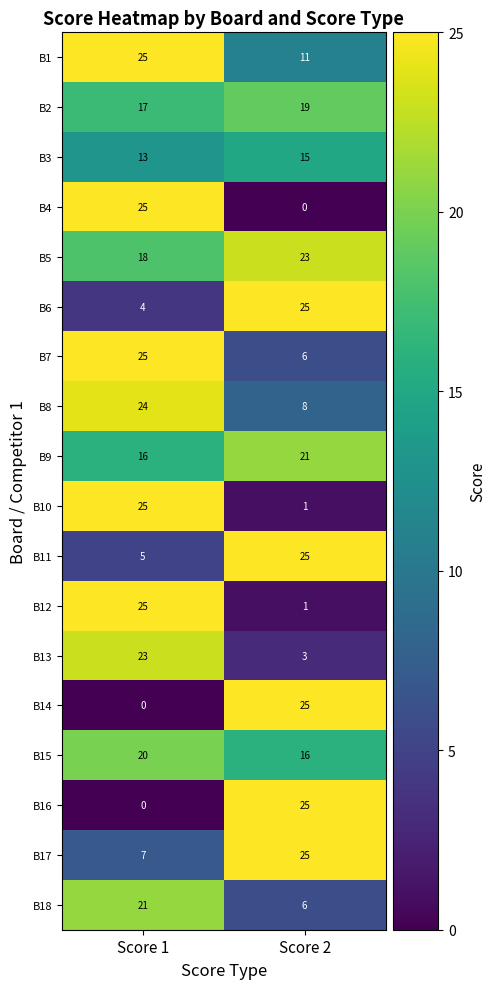

What is the sum of all B9 values?

37